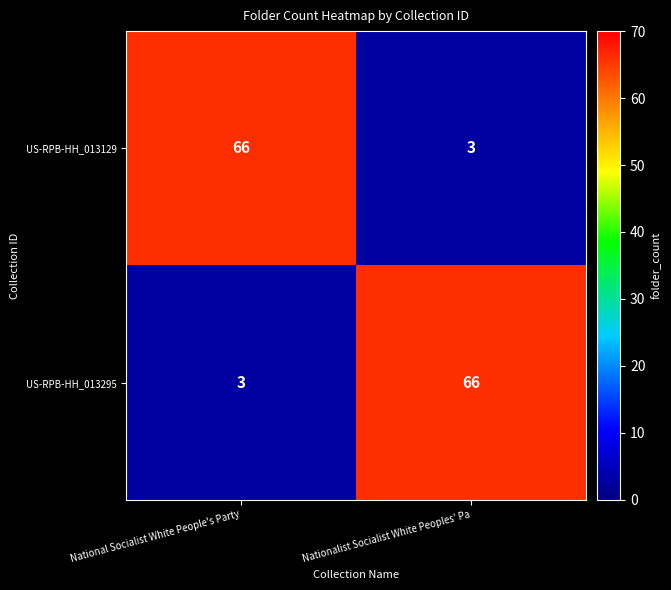

What is the sum of the US-RPB-HH_013129 values at National Socialist White People's Party and Nationalist Socialist White Peoples' Pa?

69